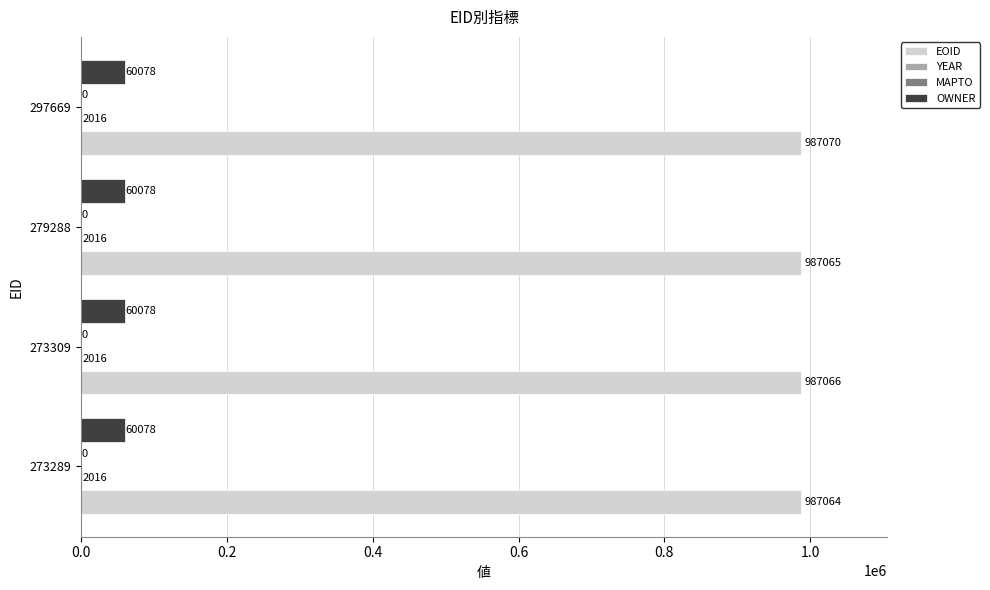

How many distinct data groups are displayed?

3